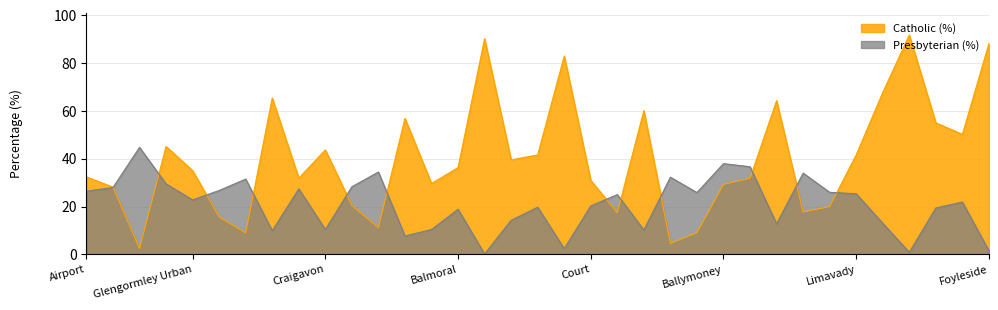

Read the Catholic (%) value at Coleraine.

20.0